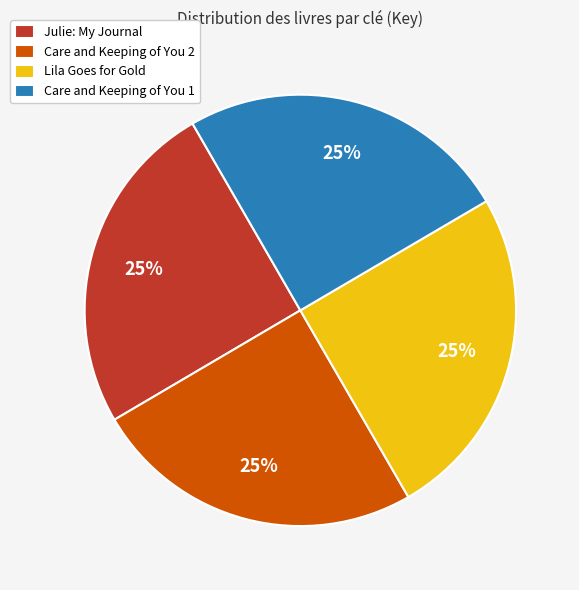

How many segments does this pie chart have?

4